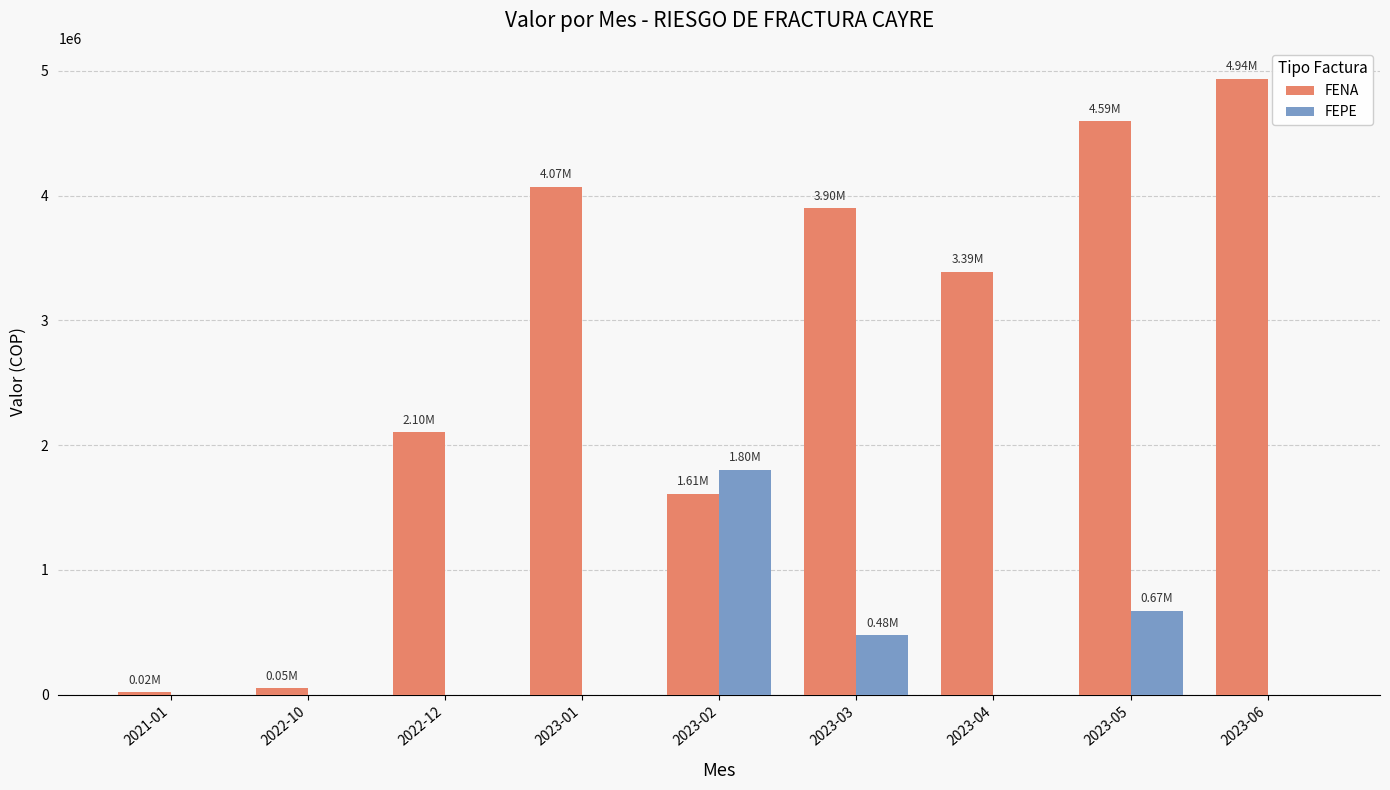

True or false: FEPE has a value of 0 at 2022-12.

True